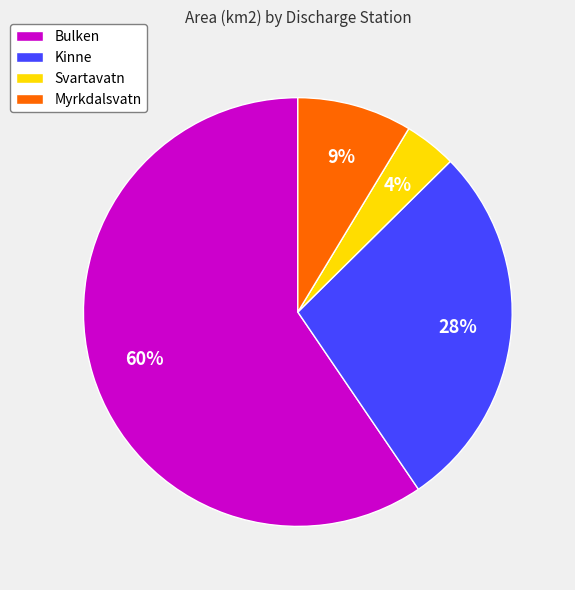

To the nearest percent, what is the average slice percentage?

25%